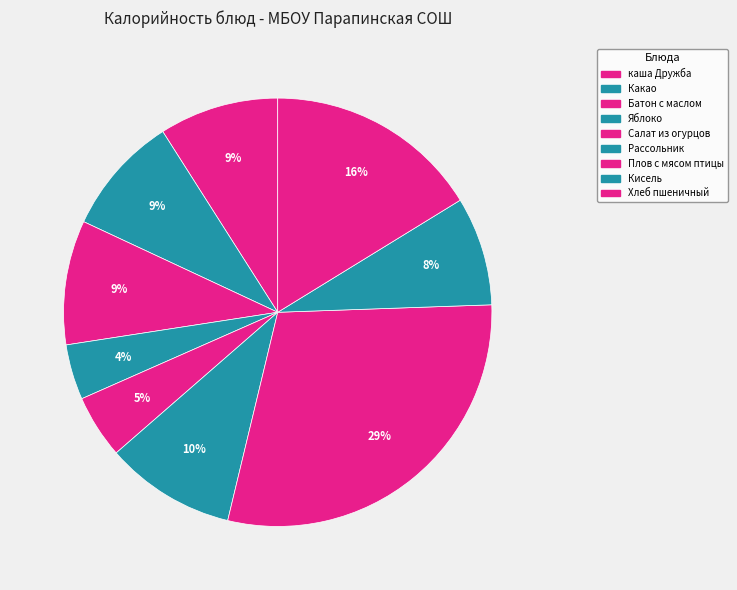

The Яблоко slice represents 4% of the pie. True or false?

True